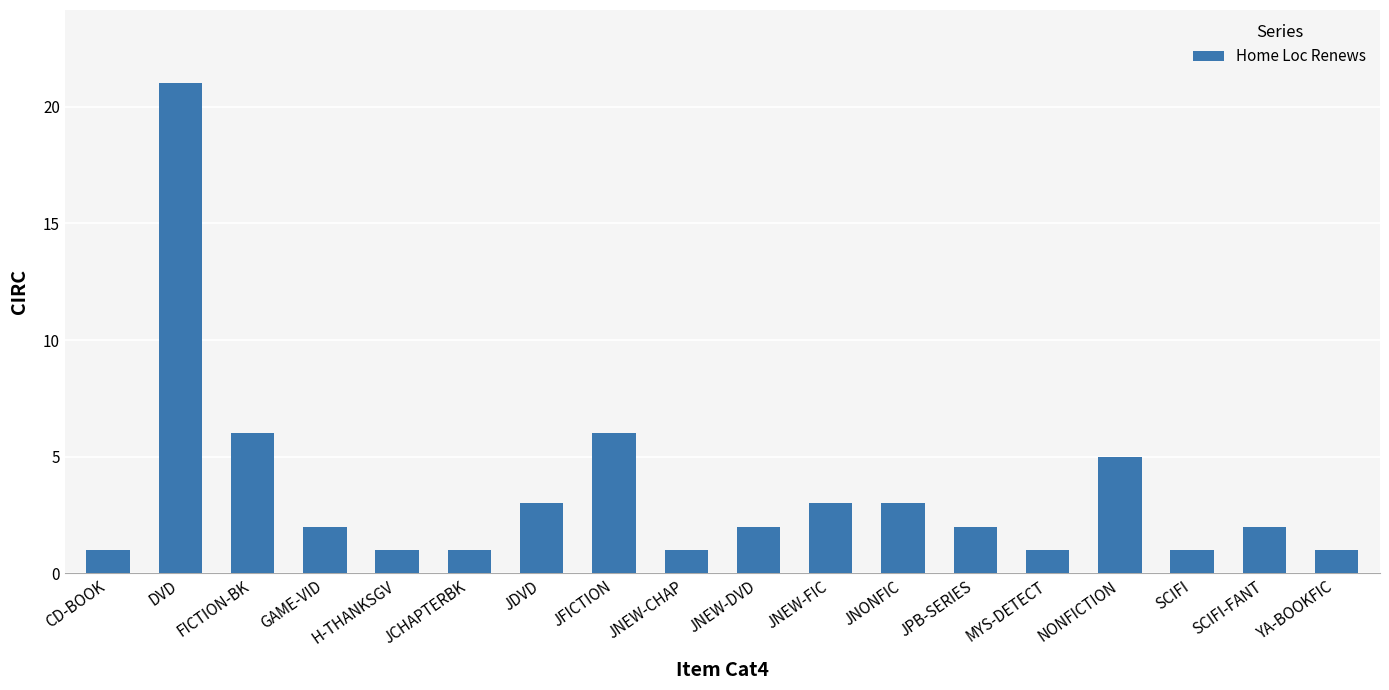

What is the ratio of the value at H-THANKSGV to the value at FICTION-BK?

0.2